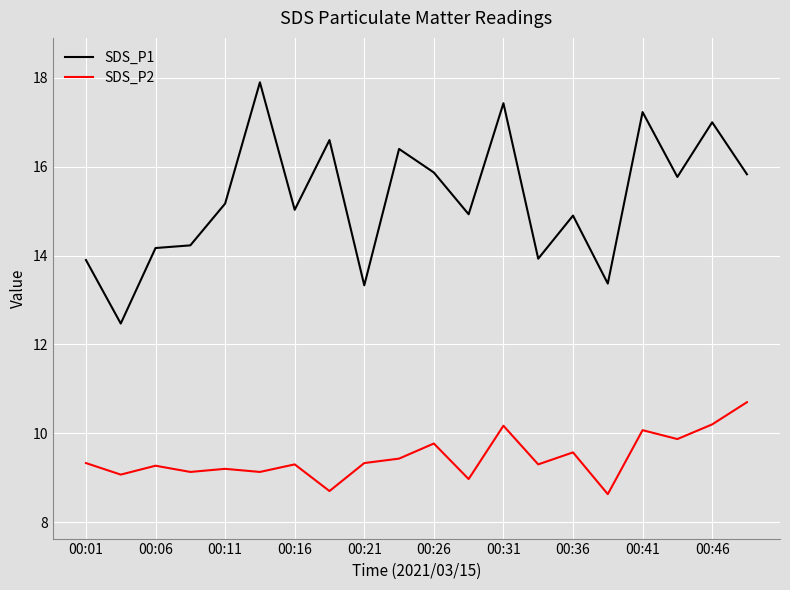

Rank the series by their average value, from lowest to highest.

SDS_P2, SDS_P1